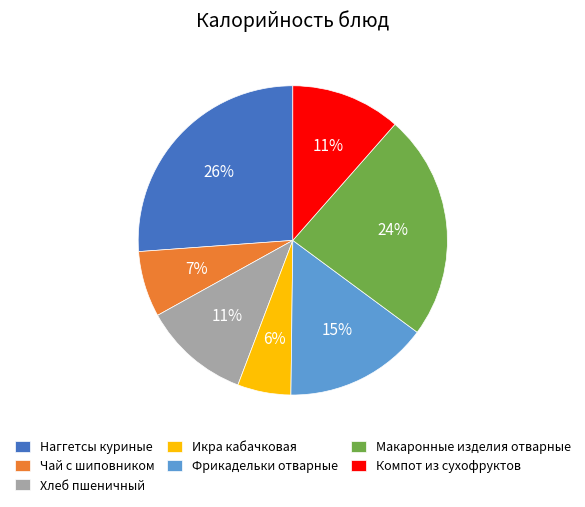

What is the largest slice in the pie chart?

Наггетсы куриные